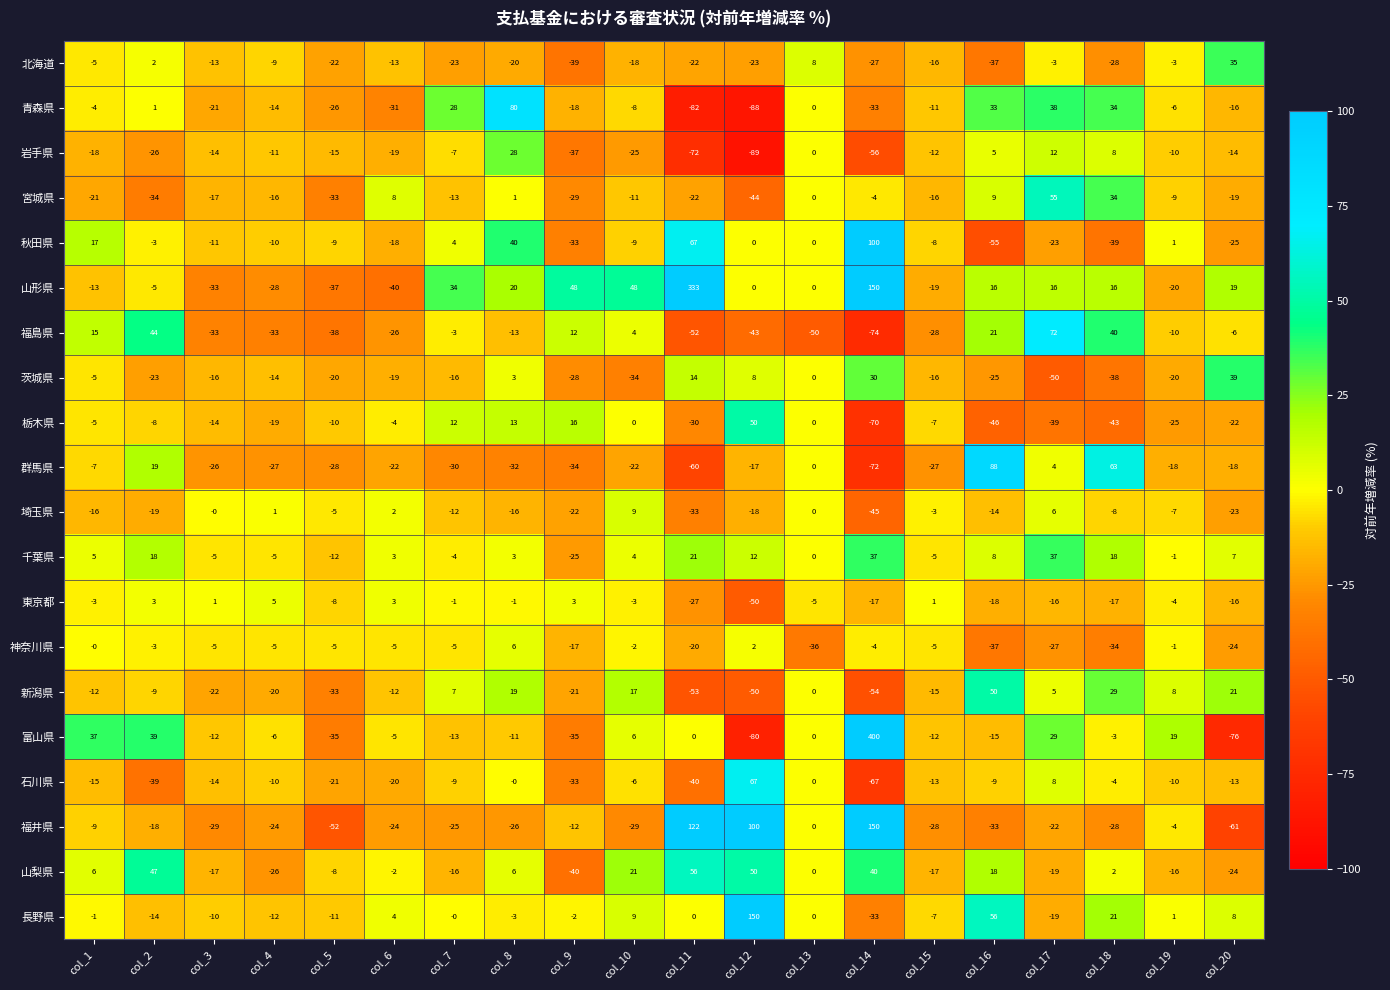

What is the smallest value displayed?

-89